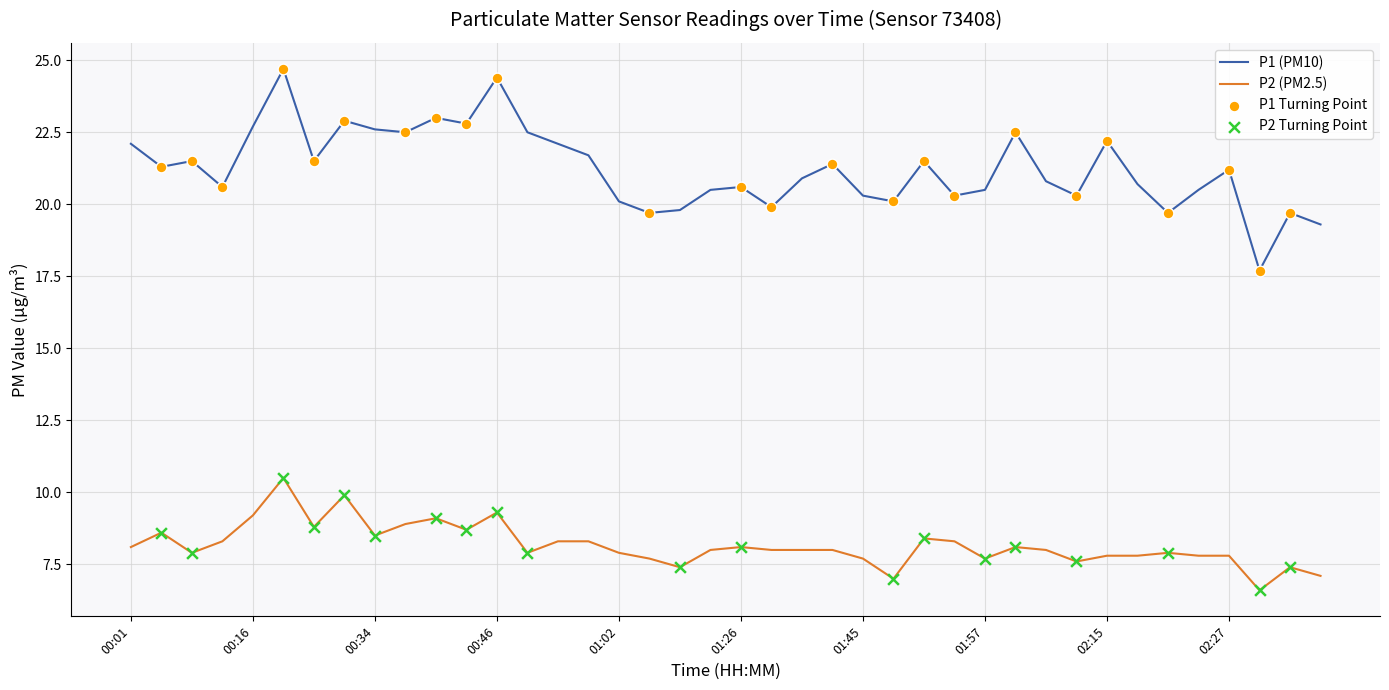

What is the difference between the maximum and minimum values in the P2 (PM2.5) series?

3.9